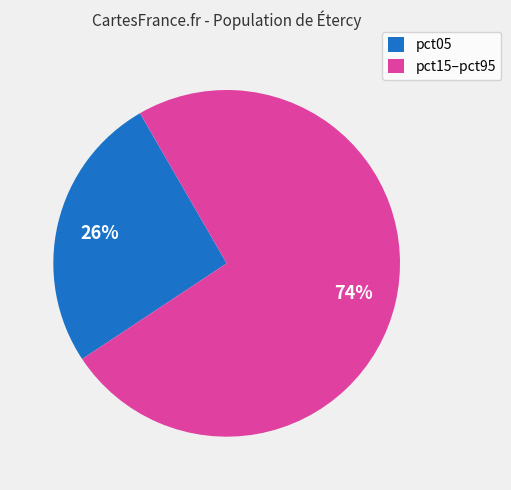

To the nearest percent, what percentage of the pie is pct05?

26%